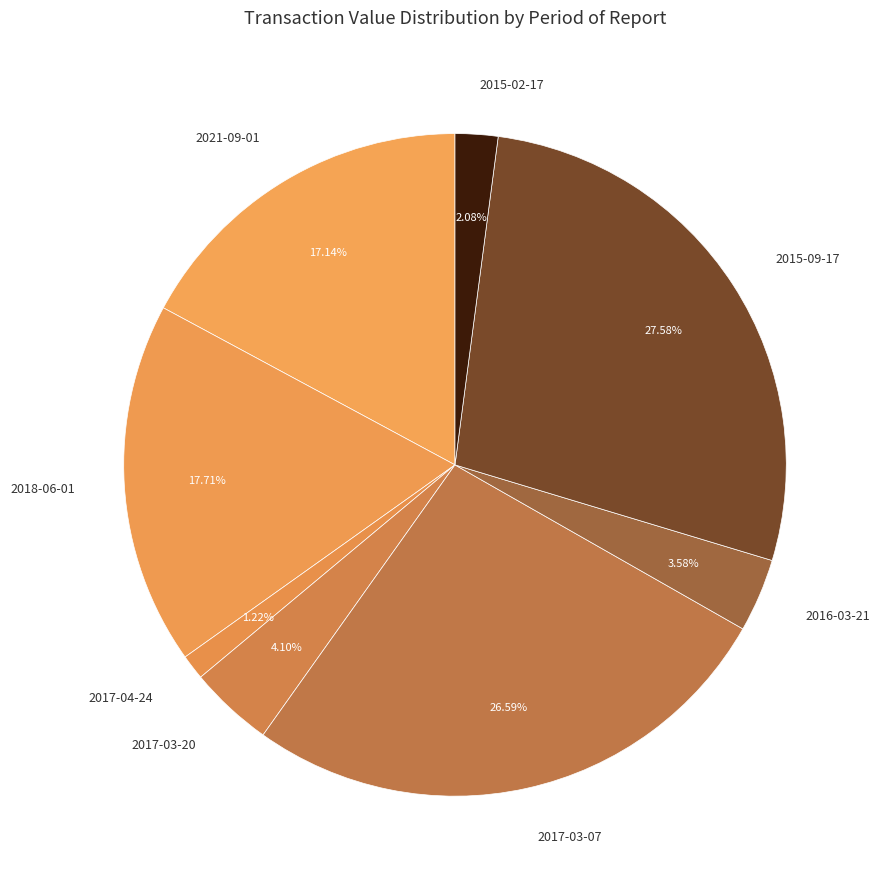

Rank the categories by value from lowest to highest.

2017-04-24, 2015-02-17, 2016-03-21, 2017-03-20, 2021-09-01, 2018-06-01, 2017-03-07, 2015-09-17